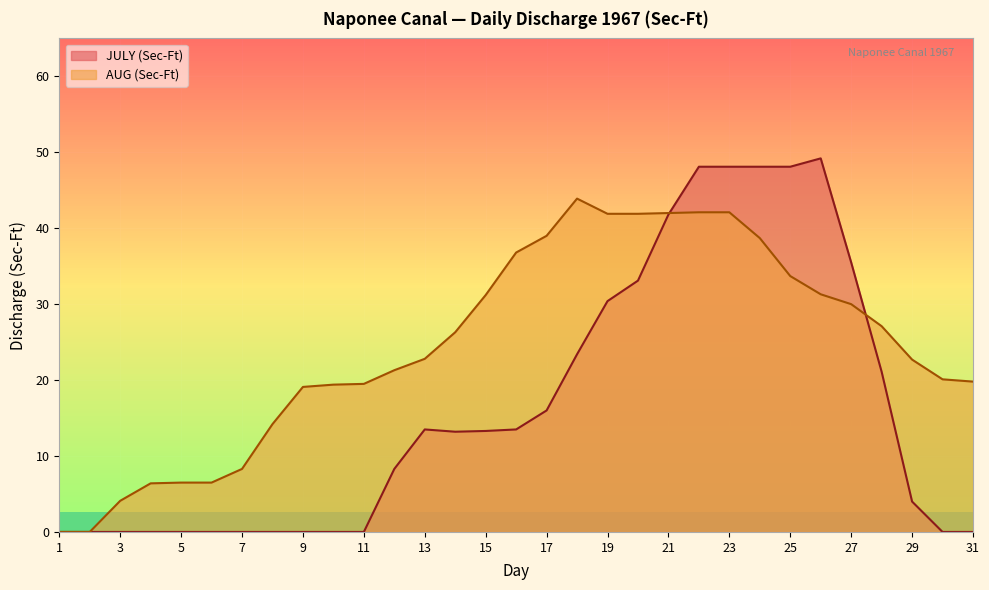

What is the maximum value shown in the chart?

49.2